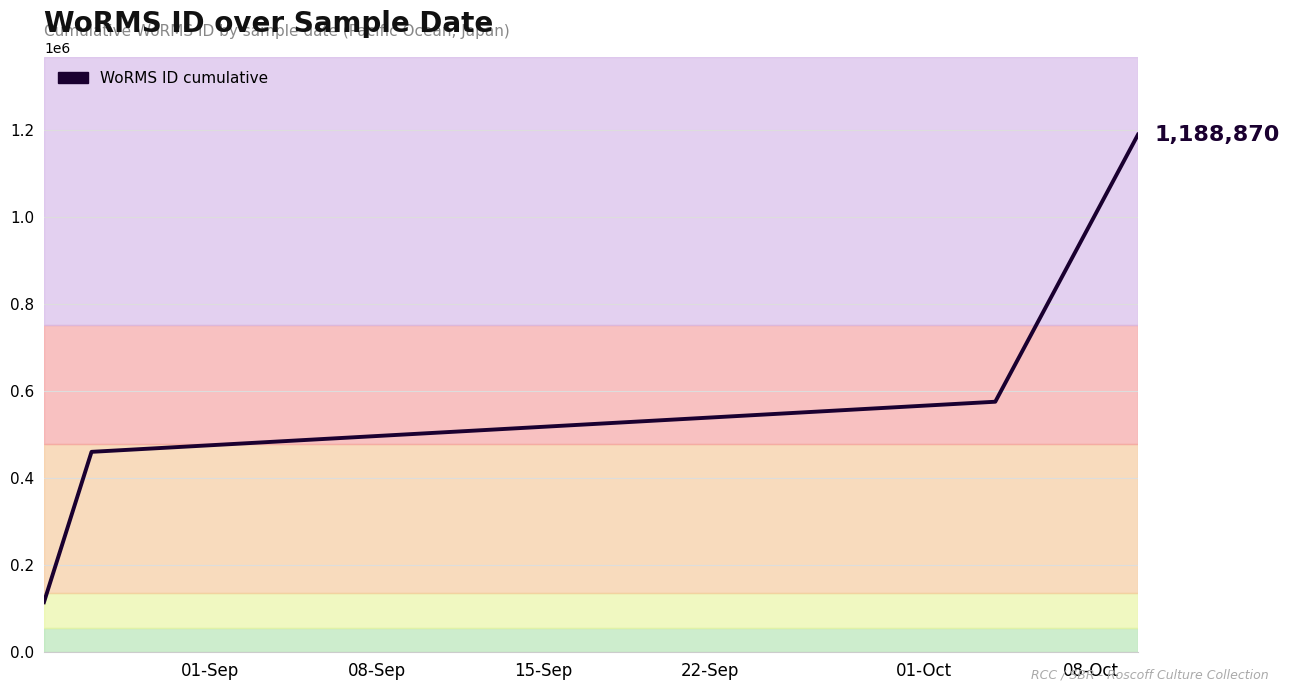

What is the maximum value shown in the chart?

1188870